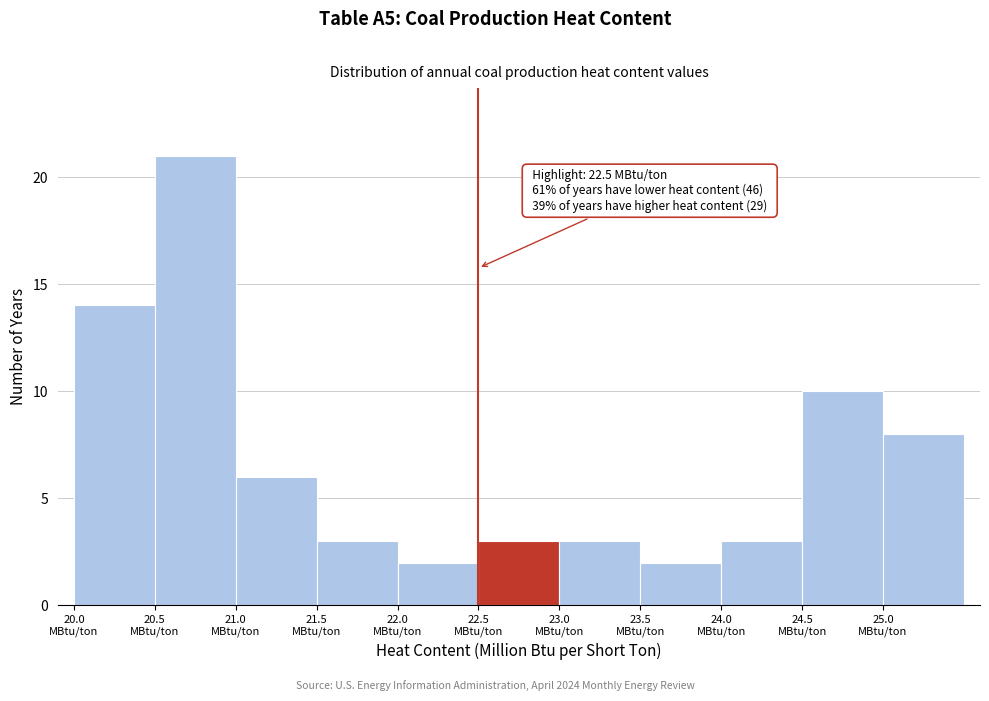

Which range on the x-axis has the tallest bar?

20.5 to 21.0